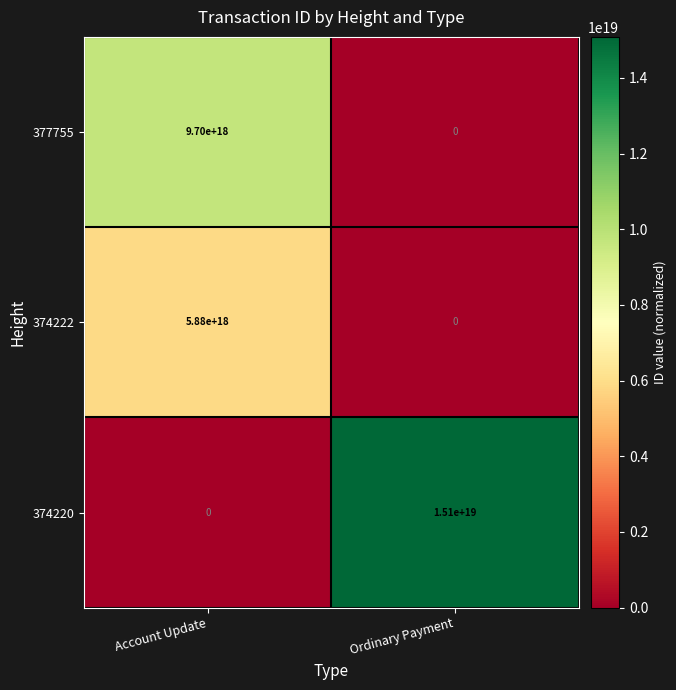

Which category has the lowest value across all series?

Ordinary Payment